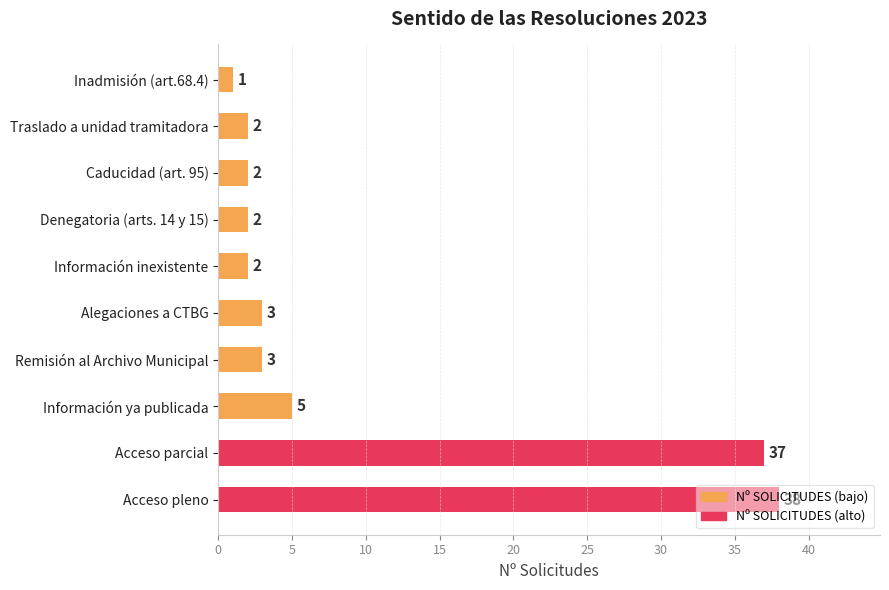

Which has a higher value, Denegatoria (arts. 14 y 15) or Remisión al Archivo Municipal?

Remisión al Archivo Municipal